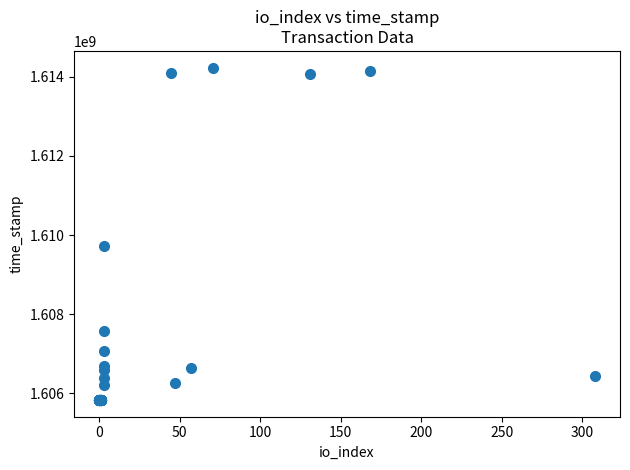

What Y value in the scatter plot is closest to 1610031838?

1609720696